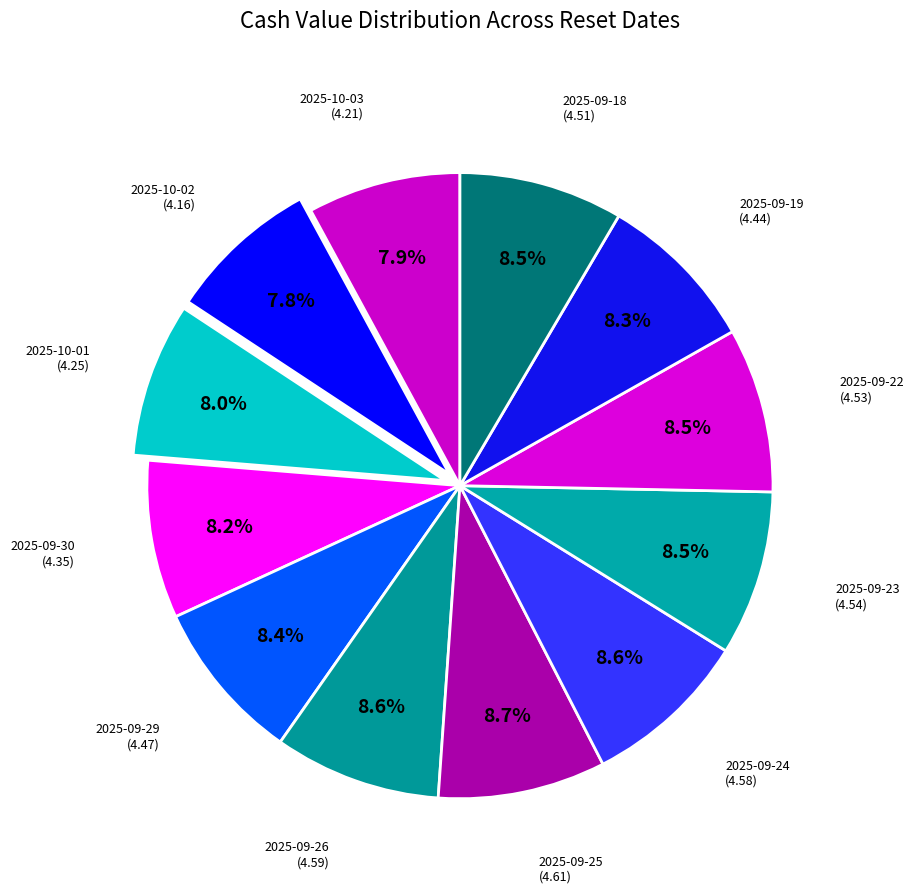

Count the number of slices in the pie.

12